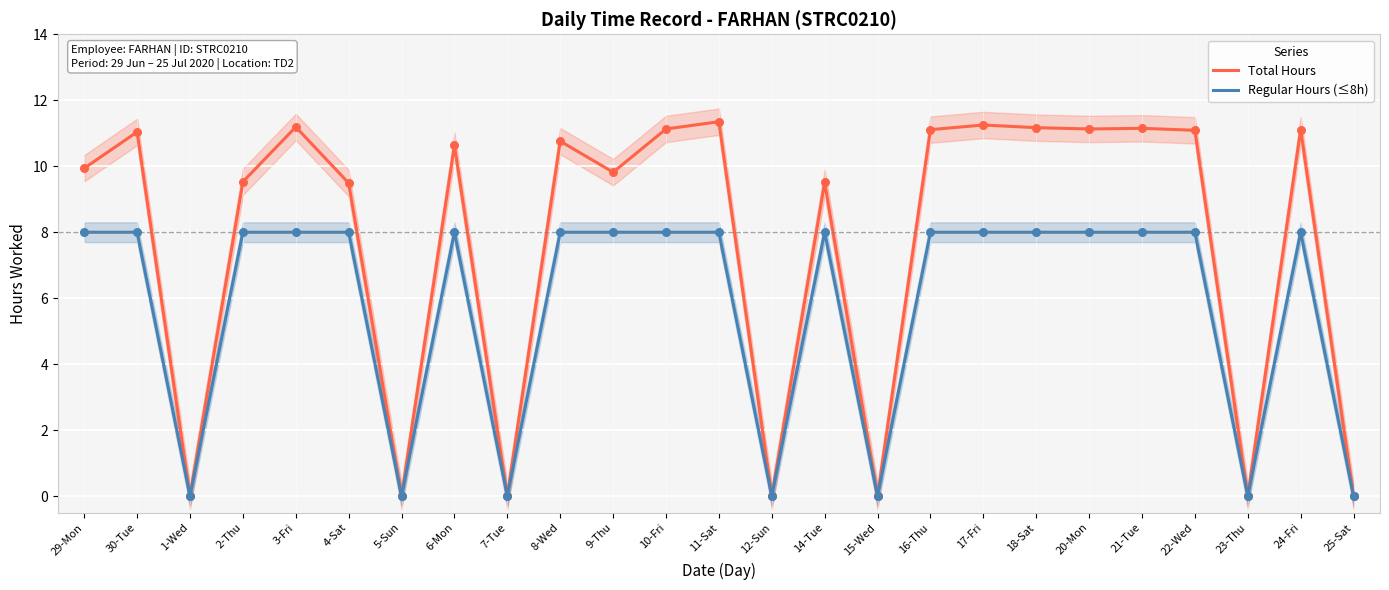

Which series has the largest total across all categories?

Total Hours